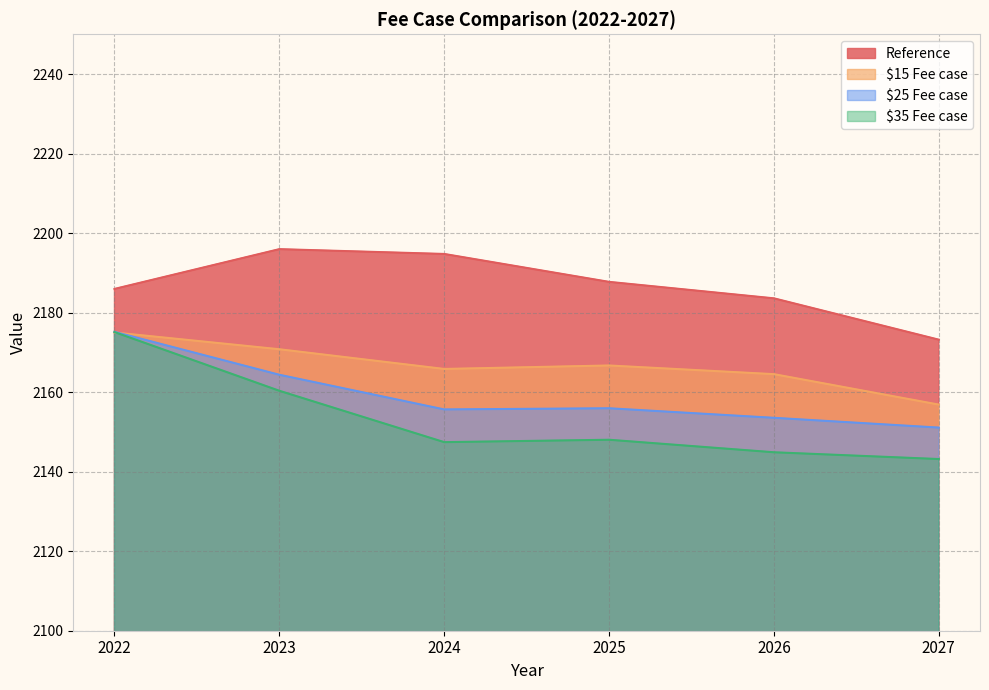

Which category has the lowest value across all series?

2027